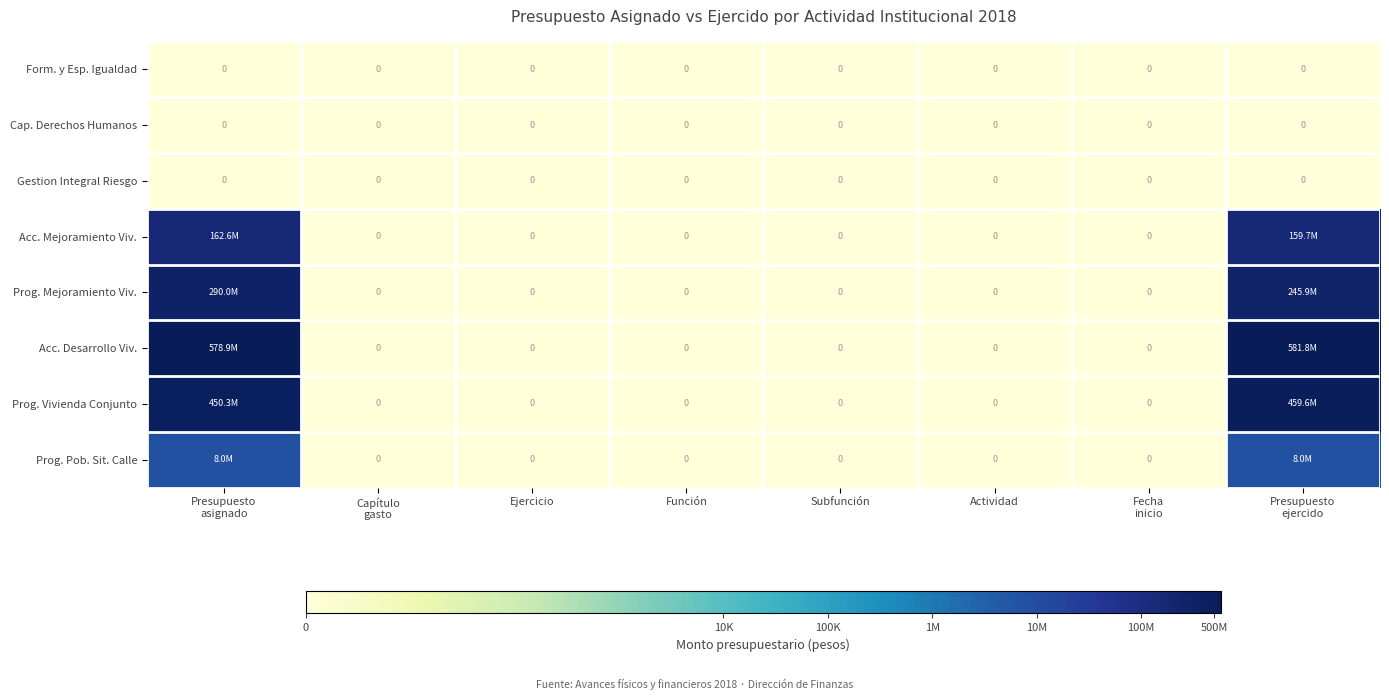

How many data points does each series have?

8